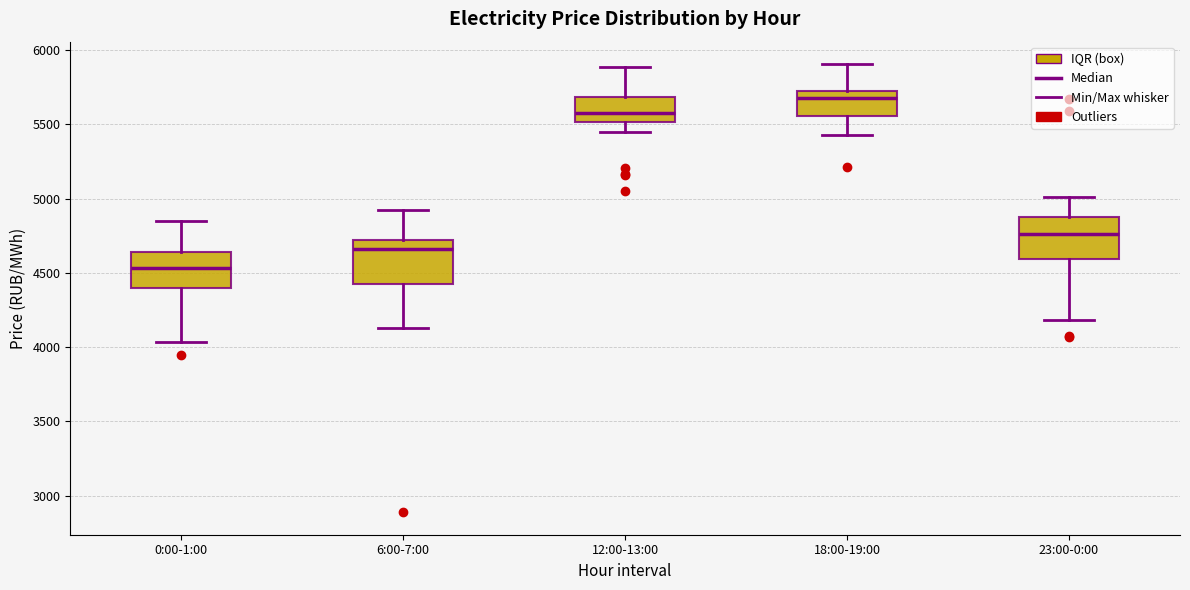

Reading left to right, transcribe this box plot: for each box, give where its median line is, the range the box spans, and where its two whiskers end, as read against the y-axis. The values are not printed on the chart, so give them approximately, as read against the axis.

0:00-1:00: median 4550, box 4400 to 4650, whiskers 4050 to 4850
6:00-7:00: median 4650, box 4450 to 4700, whiskers 4150 to 4950
12:00-13:00: median 5600, box 5500 to 5700, whiskers 5450 to 5900
18:00-19:00: median 5700 (just below the box's upper edge), box 5550 to 5700, whiskers 5450 to 5900
23:00-0:00: median 4750, box 4600 to 4850, whiskers 4200 to 5000